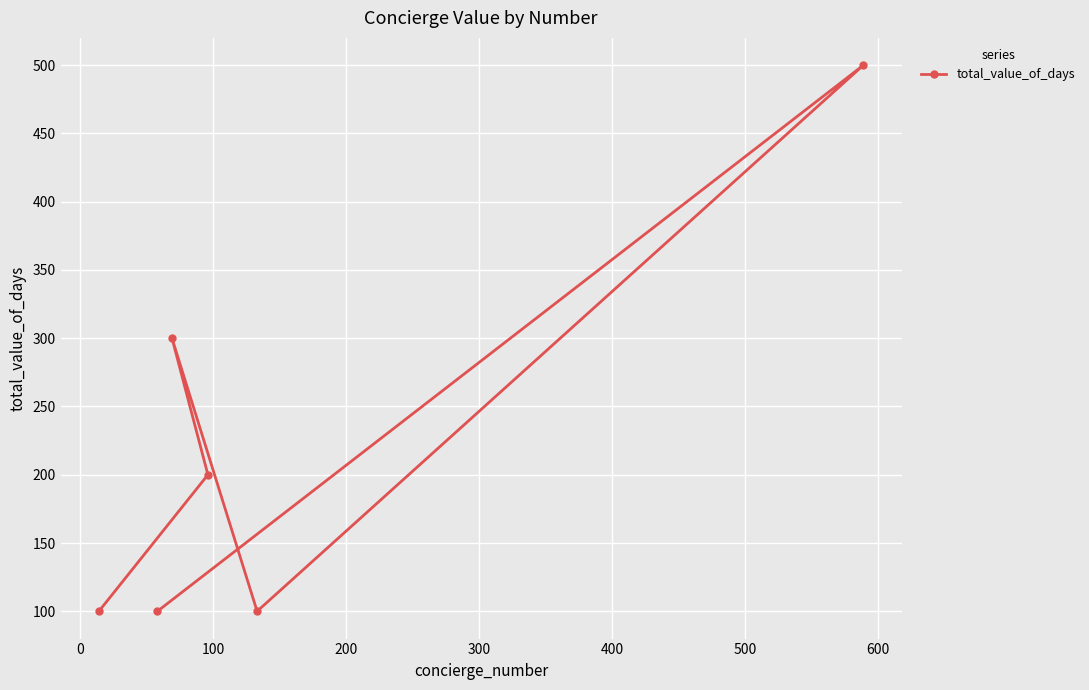

What is the difference between the second highest and minimum values?

200